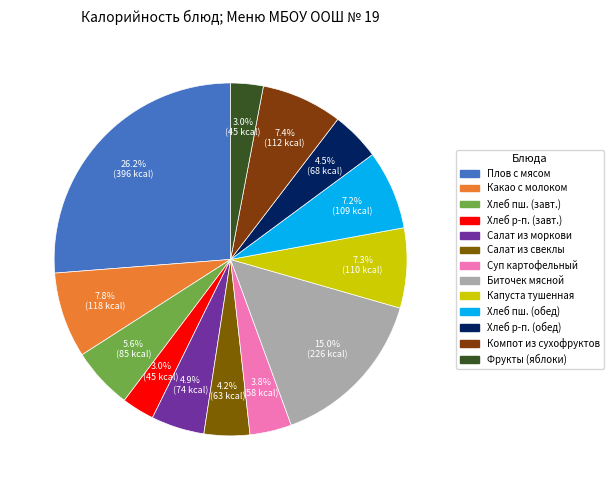

How many segments does this pie chart have?

13